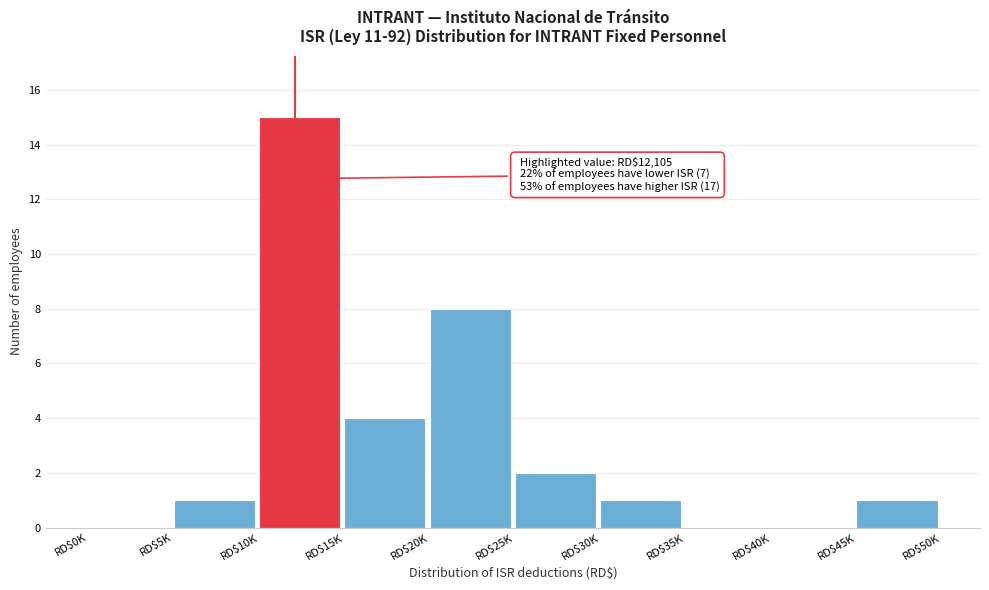

What is the sum of all values?

32